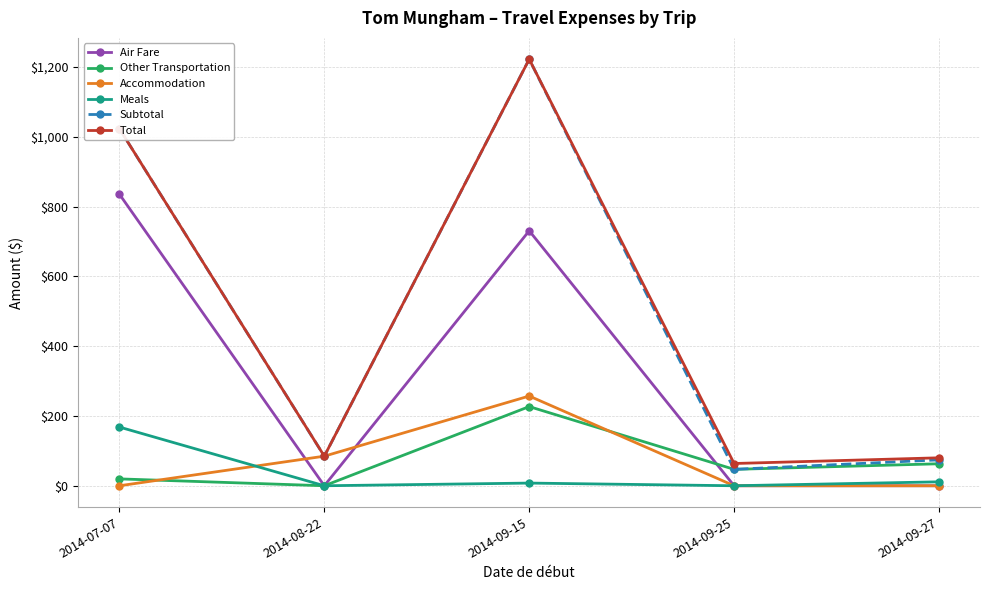

How many lines are shown in the chart?

6